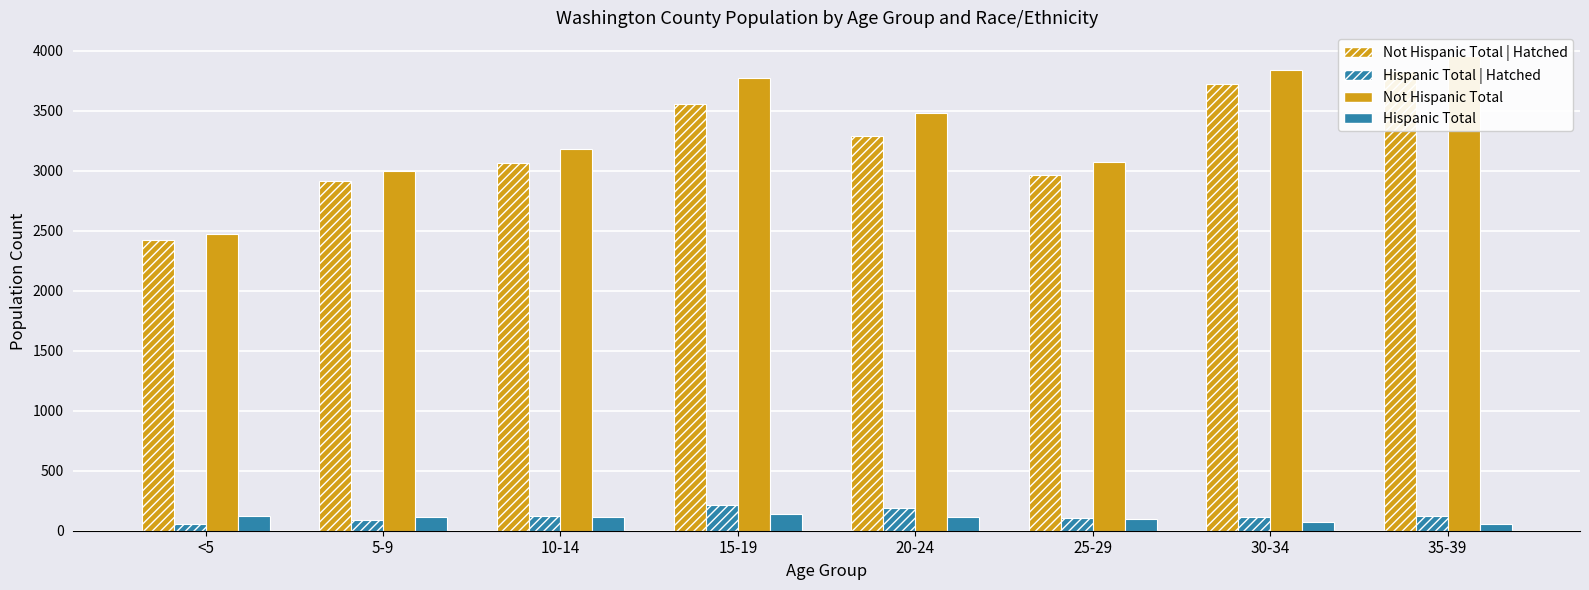

What is the average value of the Not Hispanic Total series?

3345